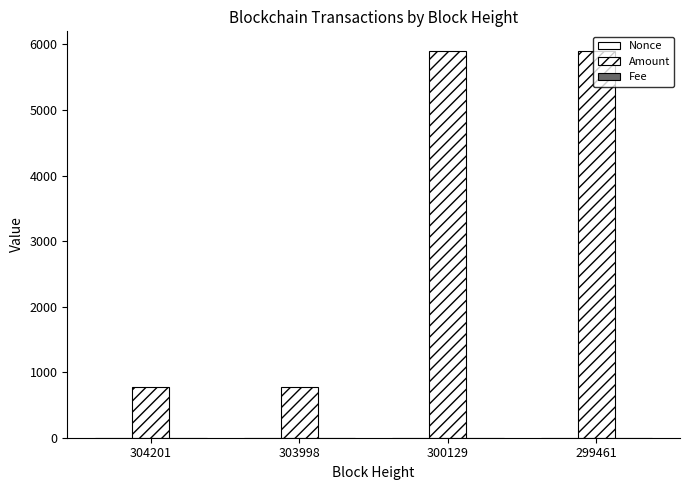

How many groups of bars are there?

4